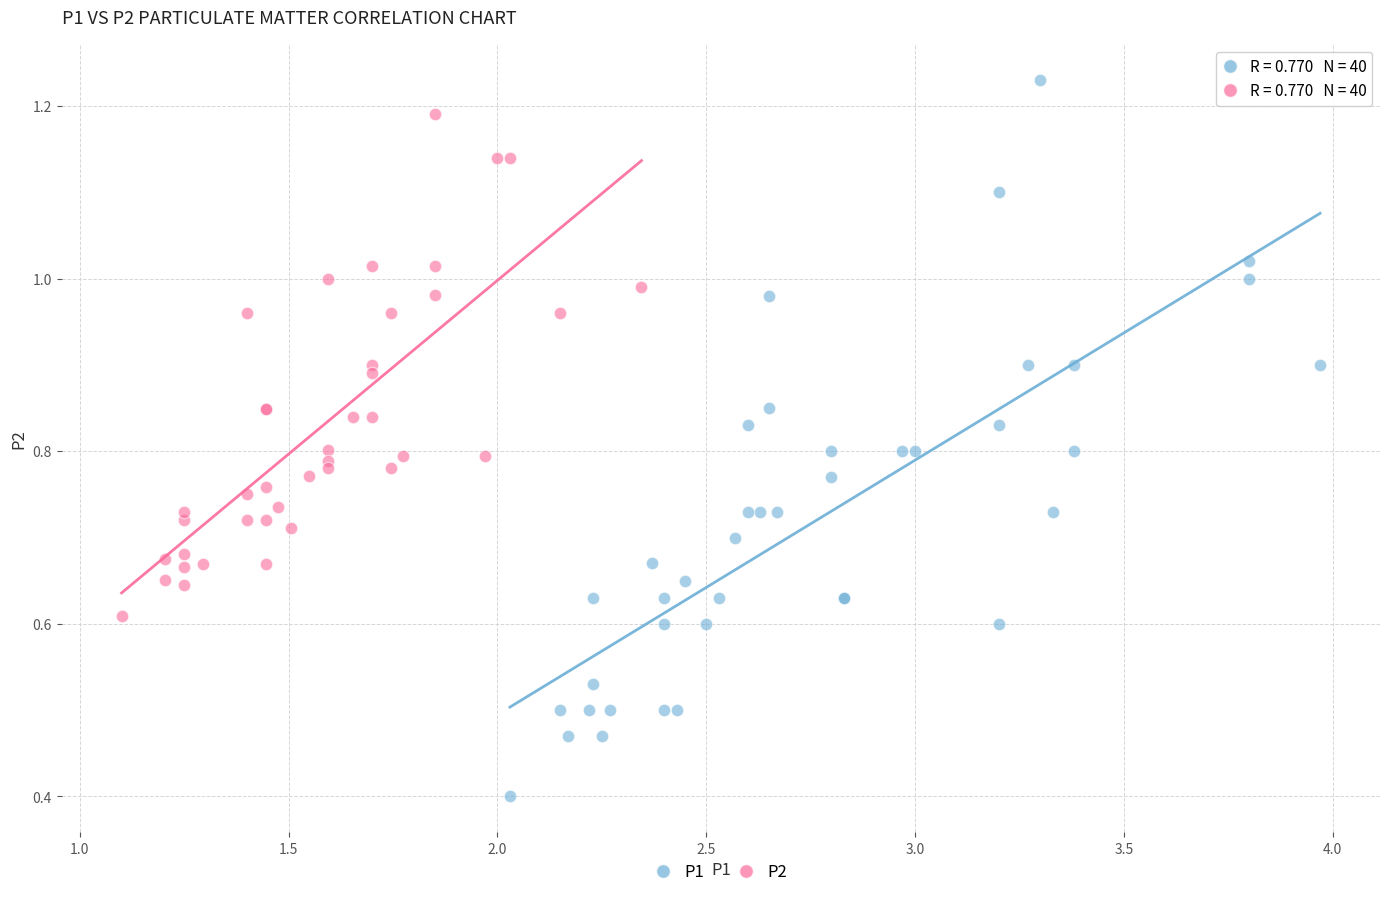

Which series reaches the maximum Y coordinate?

P1